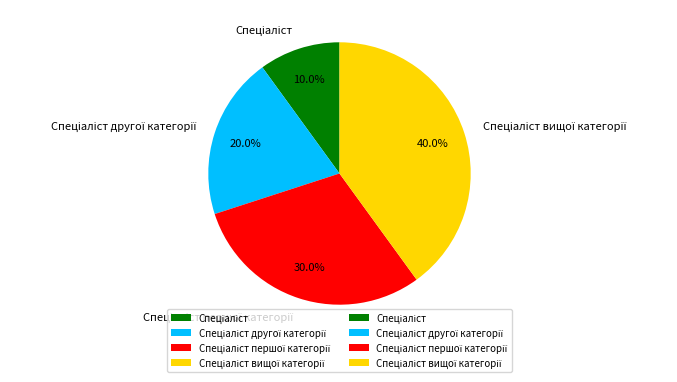

Is there any slice that represents more than half of the pie?

No